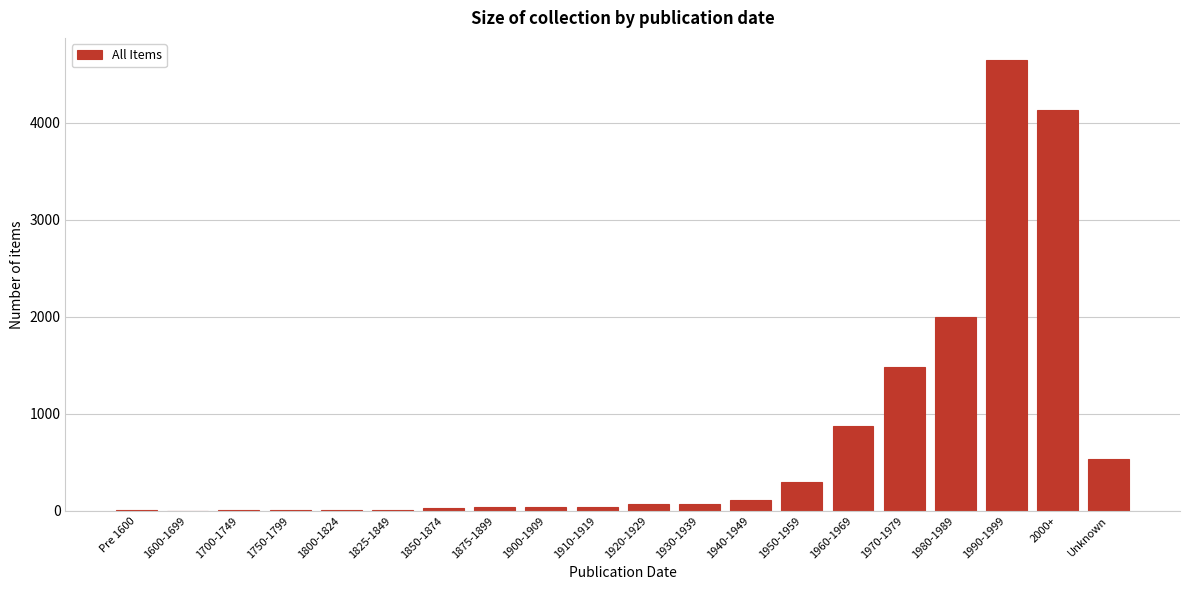

True or false: the data shows 110 at 1940-1949.

True